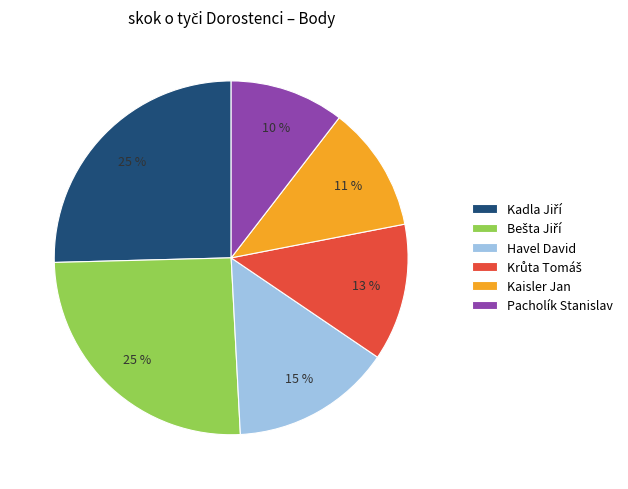

To the nearest percent, what percentage of the pie is Kaisler Jan?

11%